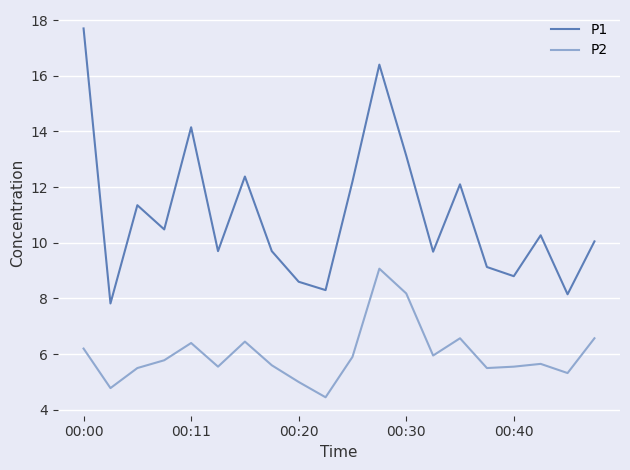

Which series has the largest total across all categories?

P1